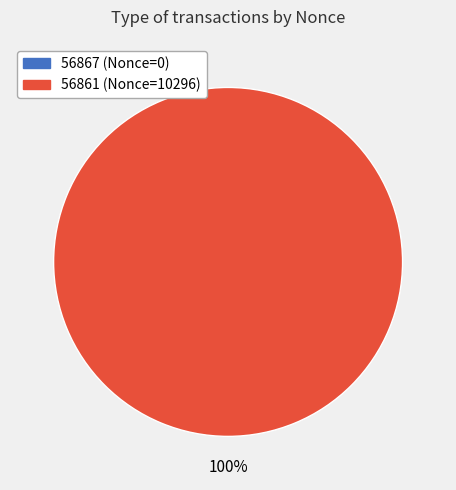

Count the number of slices in the pie.

2